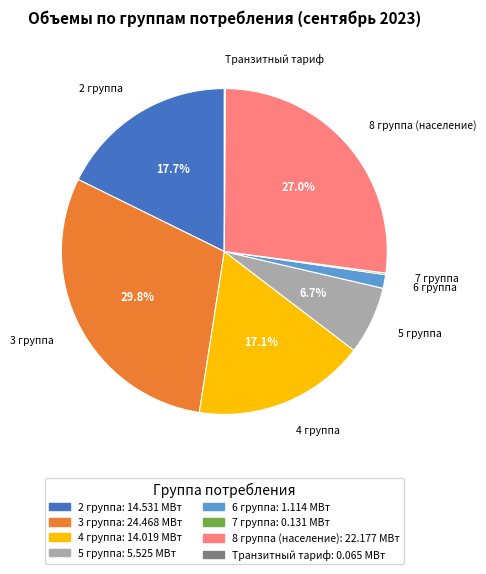

Does 8 группа (население) represent more than half of the total?

No